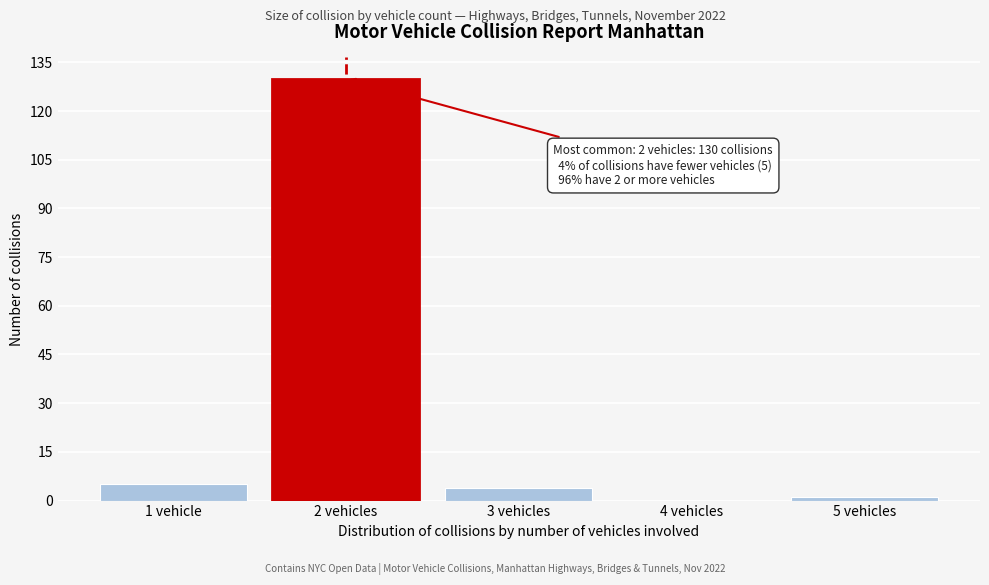

Reading left to right, what are all the values shown in this chart?

1 vehicle=5	2 vehicles=130	3 vehicles=4	4 vehicles=0	5 vehicles=1